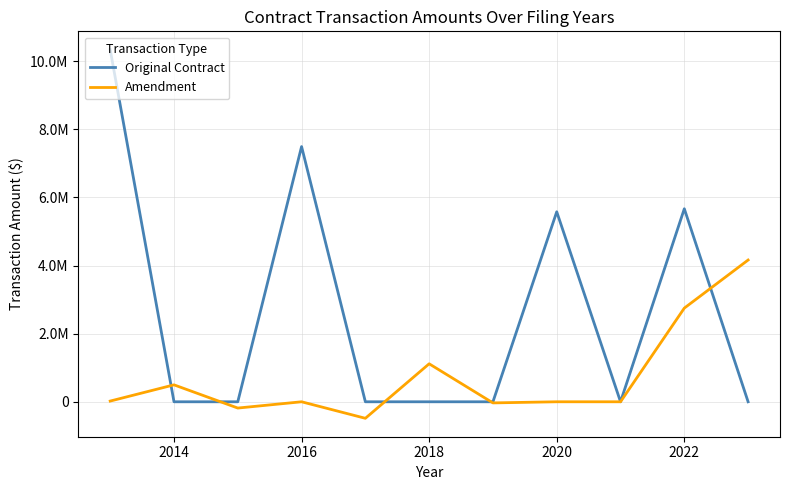

What are all the series names shown in the legend?

Original Contract, Amendment